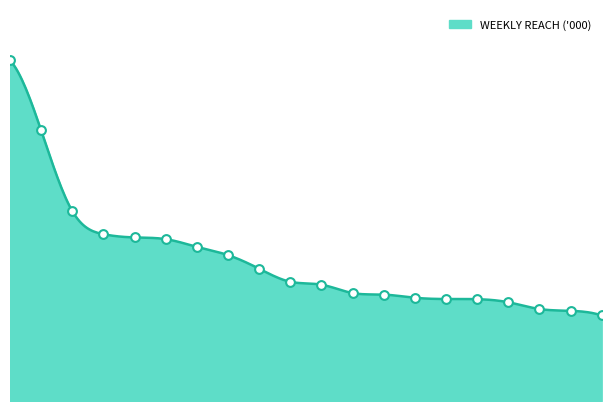

What is the ratio of the value at 0.0 to the value at 10.0?

2.9